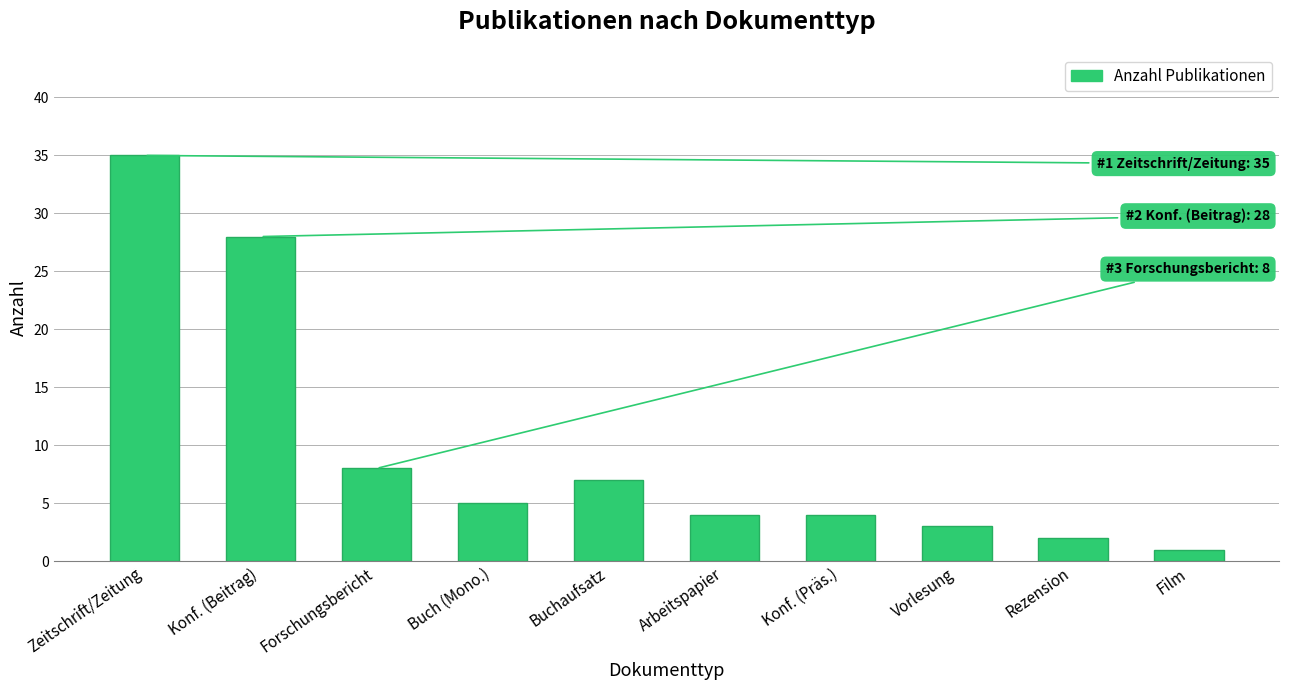

Approximately how many times larger is the value at Konf. (Präs.) compared to Buchaufsatz?

0.6